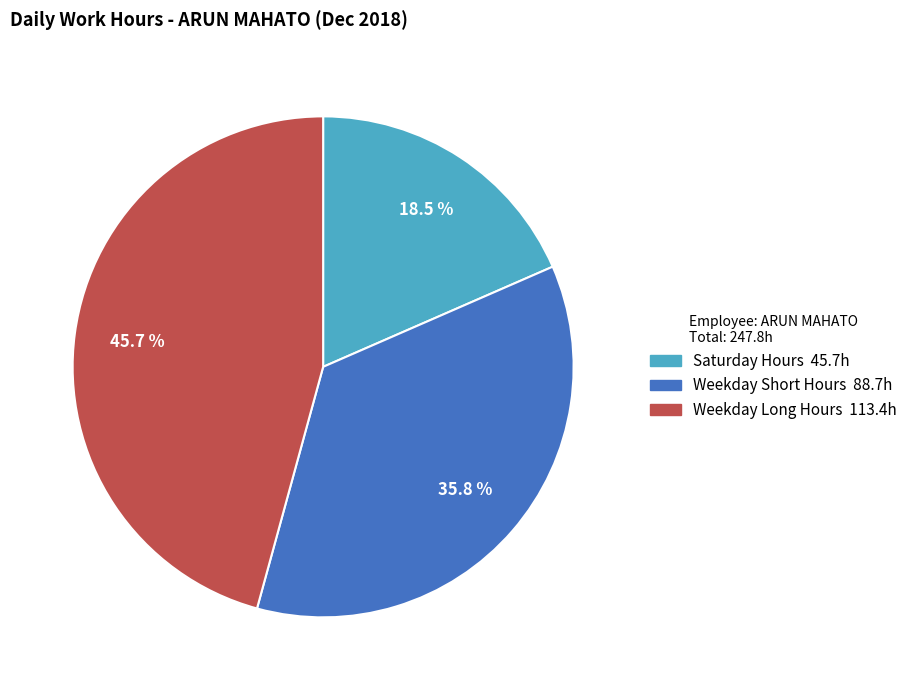

Does any single category account for the majority?

No